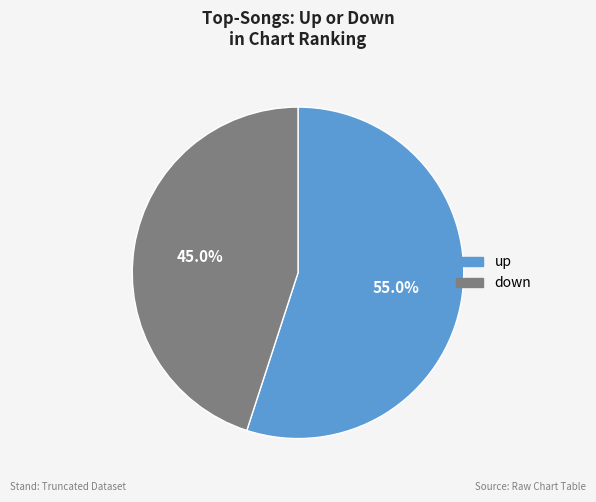

Rank the categories by value from highest to lowest.

up, down